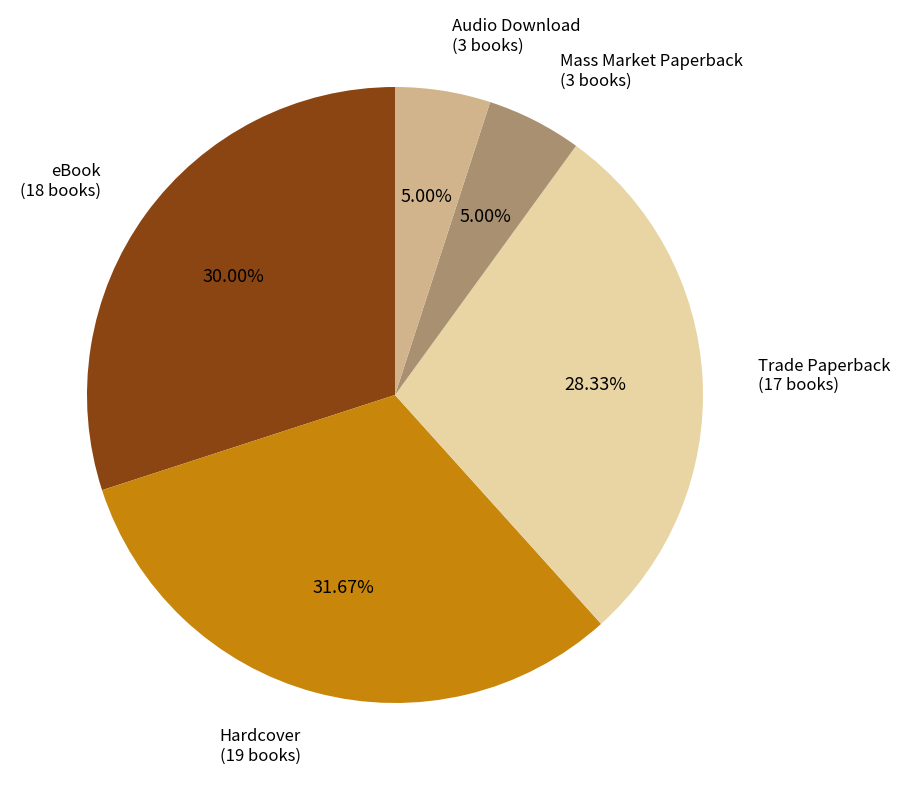

To the nearest percent, what is the difference between the largest and smallest slice percentages?

27%